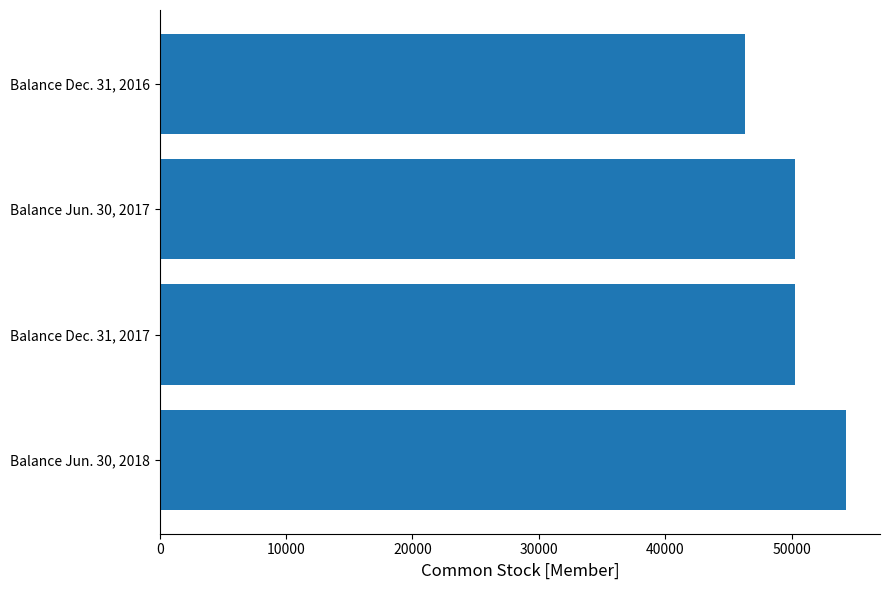

Read the value at Balance Dec. 31, 2017, to the nearest 100.

50300